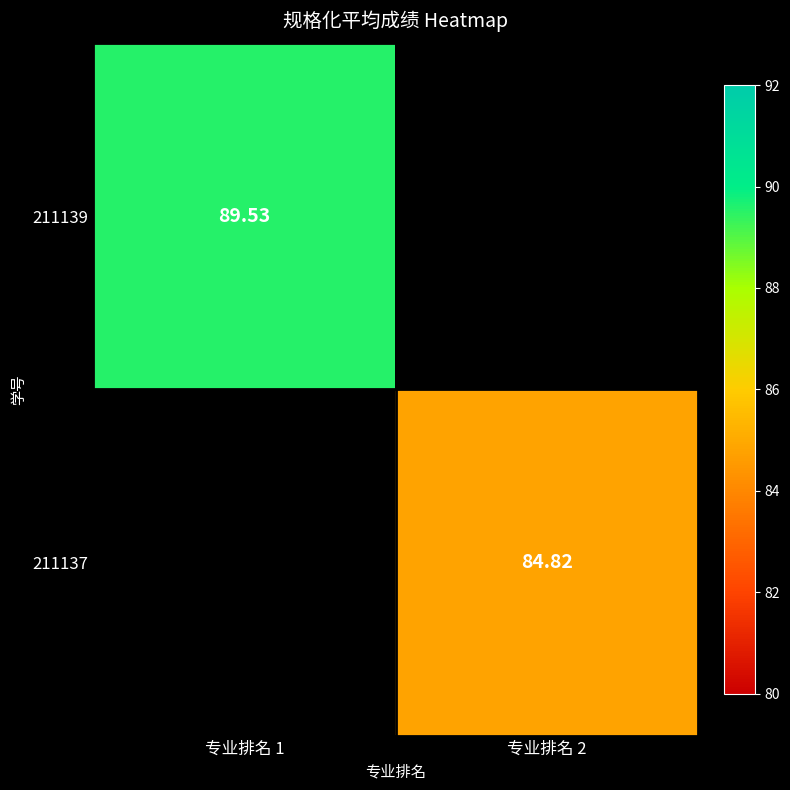

The value of 211137 at 专业排名 2 is 84.8. True or false?

True